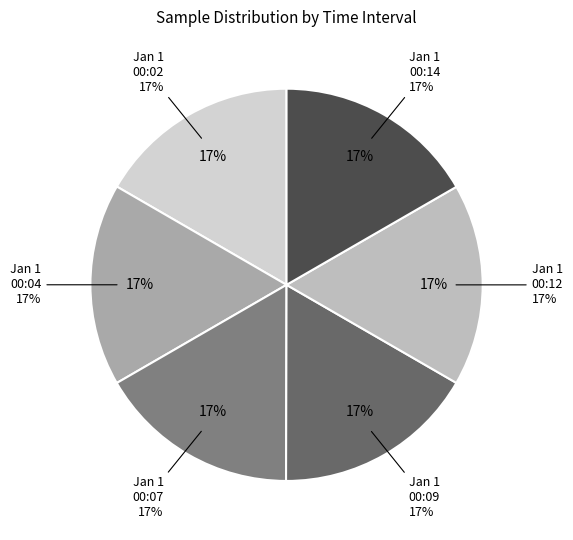

How many segments does this pie chart have?

6